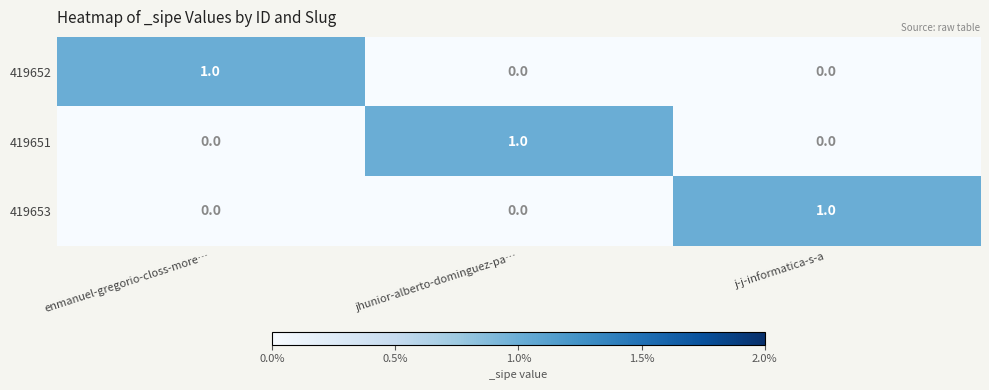

How many values in the 419652 series exceed 0?

1